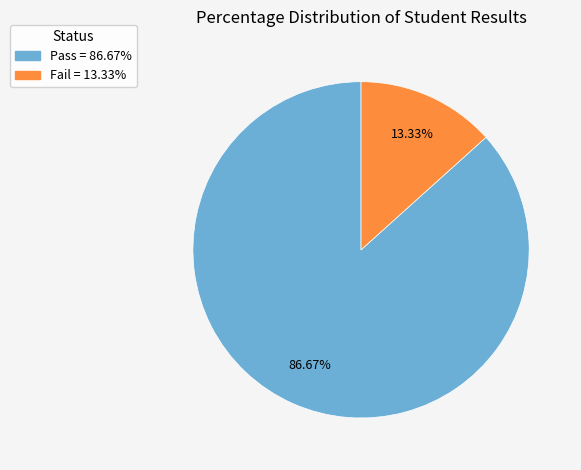

What percentage do Pass and Fail together represent?

100.0%